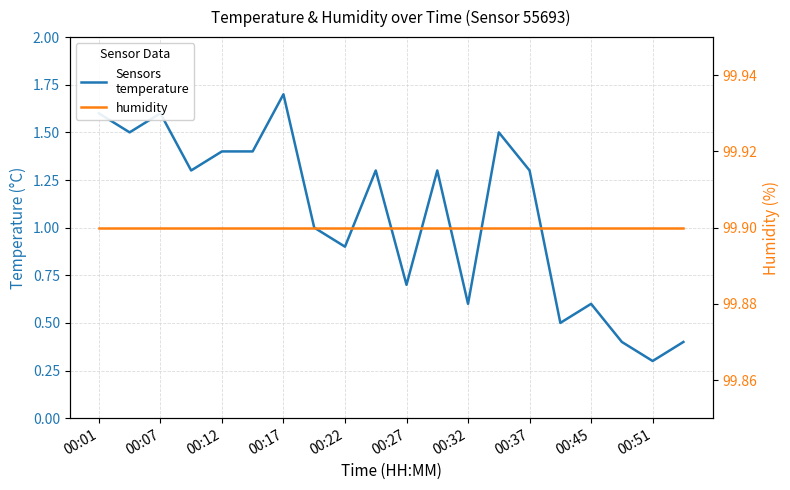

Does the chart have visible grid lines?

Yes